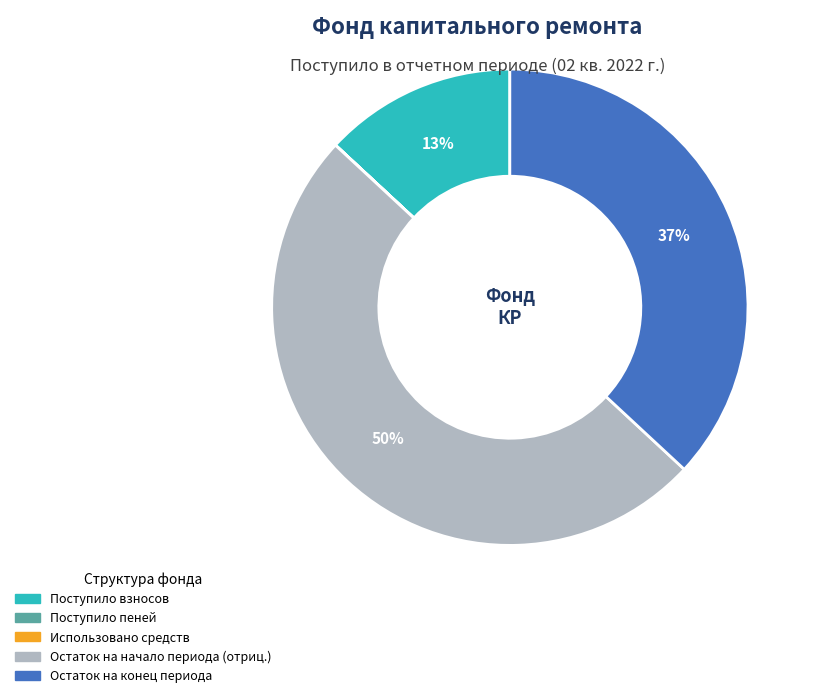

To the nearest percent, what is the average slice percentage?

20%